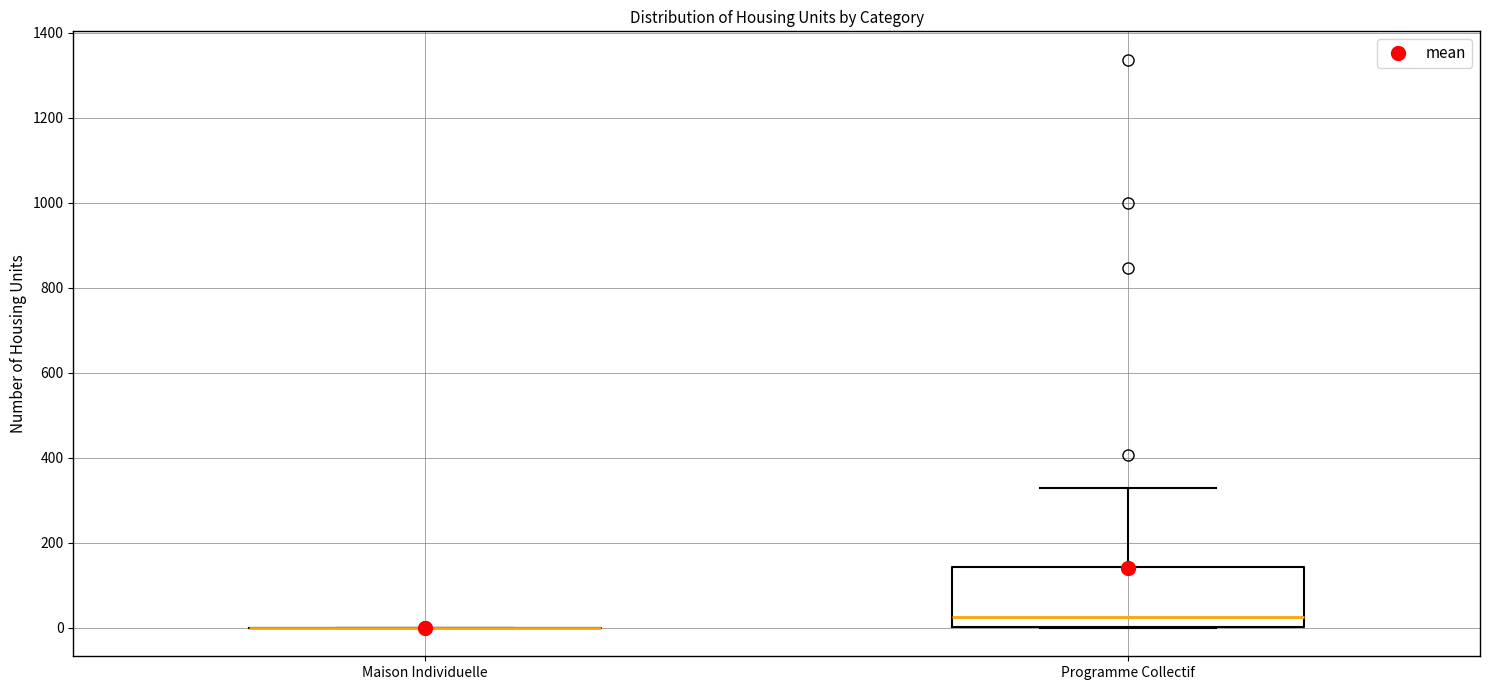

Reading left to right, read every box against the y-axis: the position of its median line, the range the box covers, and the ends of its whiskers. The values are not printed on the chart, so give them approximately, as read against the axis.

Maison Individuelle: box collapsed to a line at 0, whiskers 0 to 0
Programme Collectif: median 20, box 0 to 140, whiskers 0 to 320